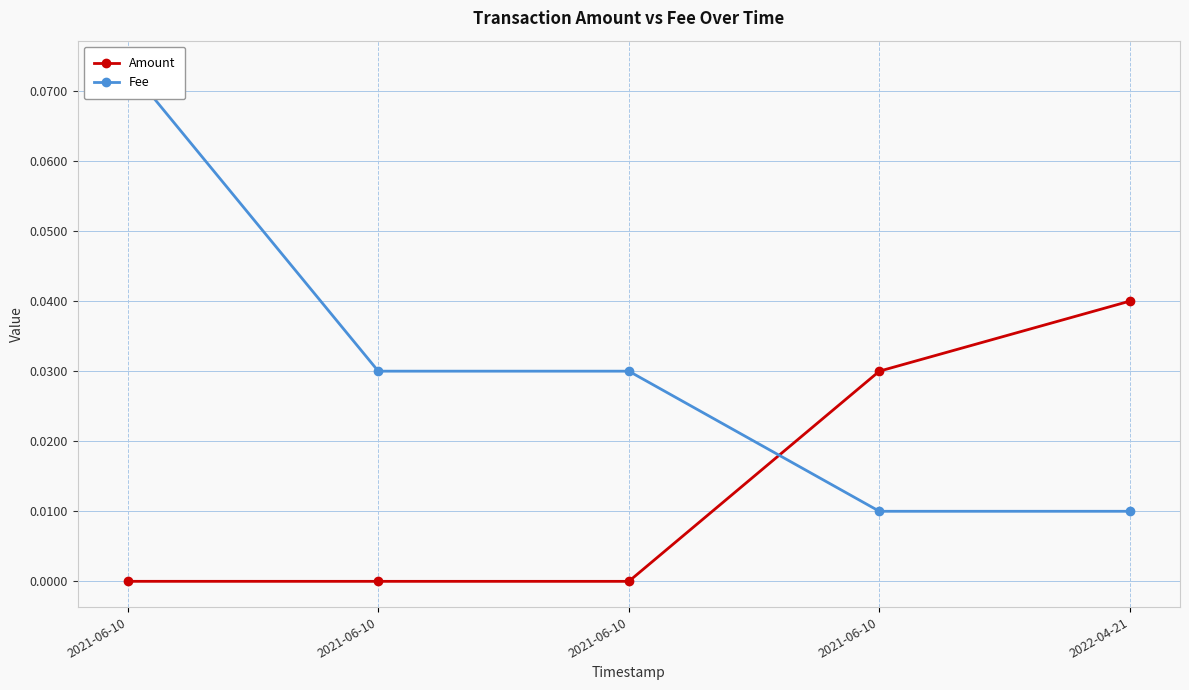

Which category has the lowest value across all series?

2021-06-10